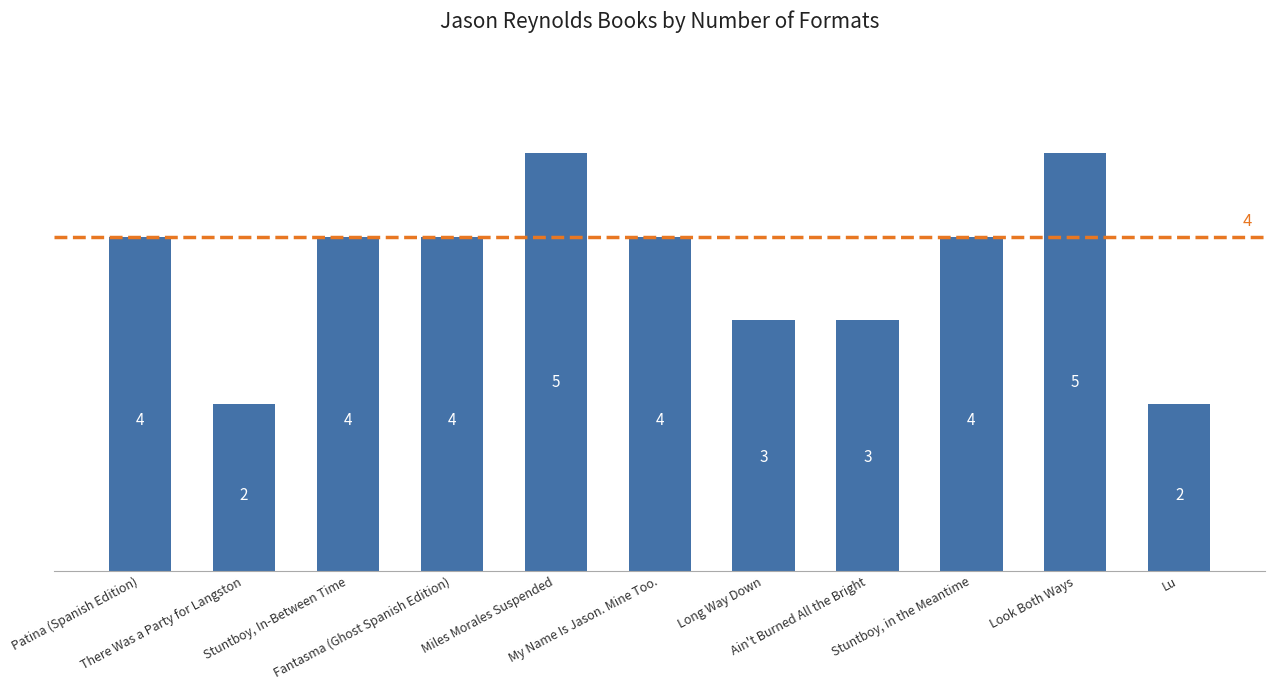

What is the approximate value at Long Way Down?

3